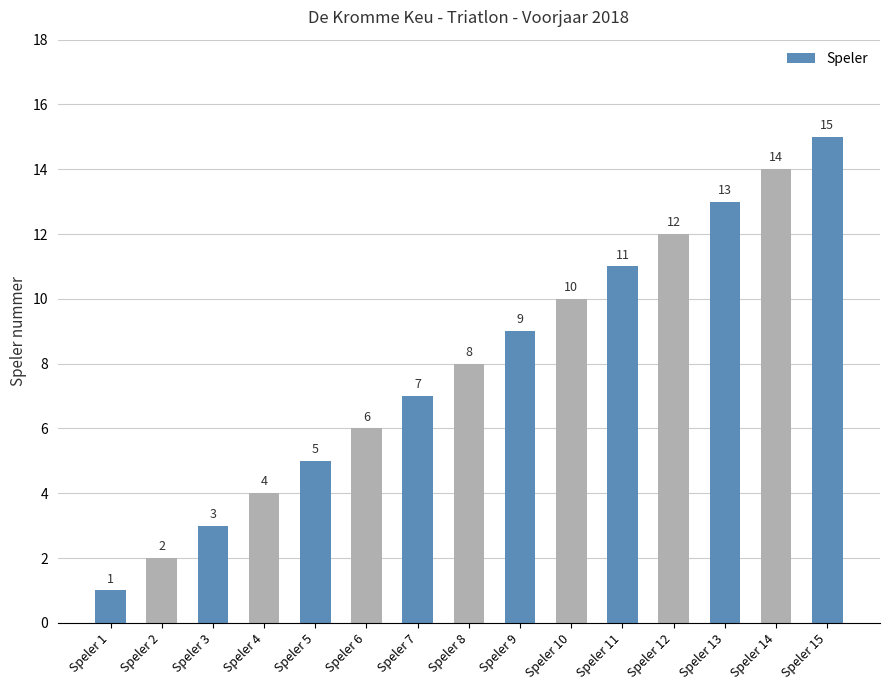

What is the average value?

8